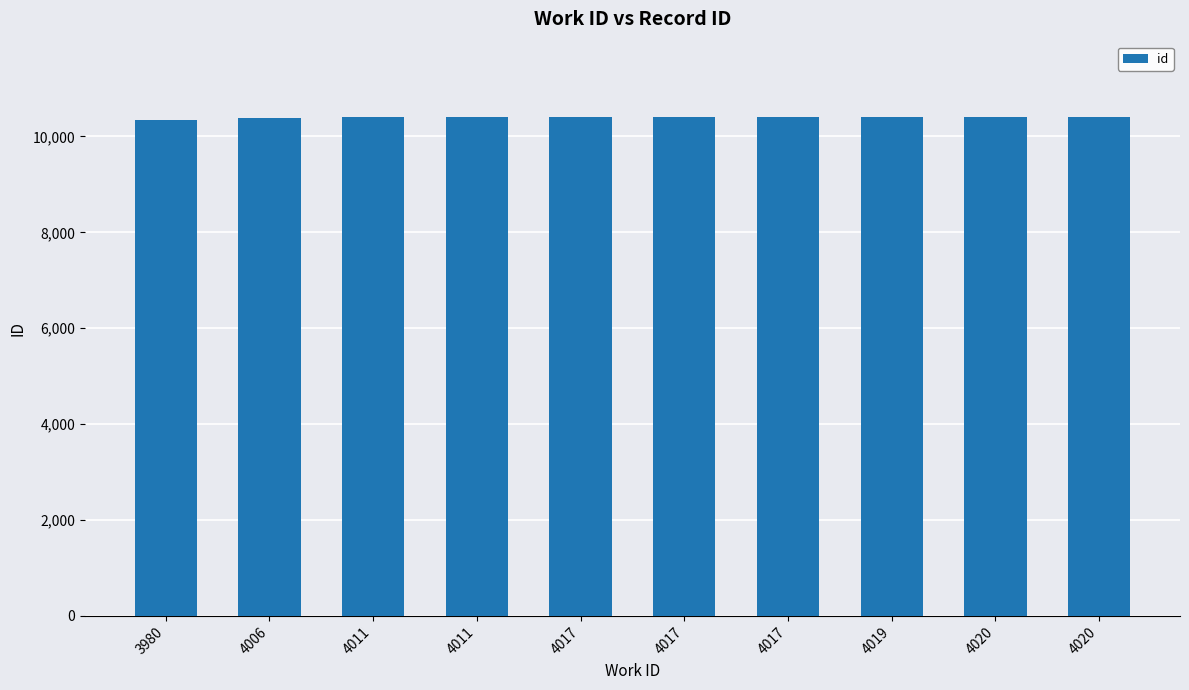

Rank the categories by value from lowest to highest.

3980, 4006, 4011, 4017, 4011, 4017, 4019, 4020, 4020, 4017